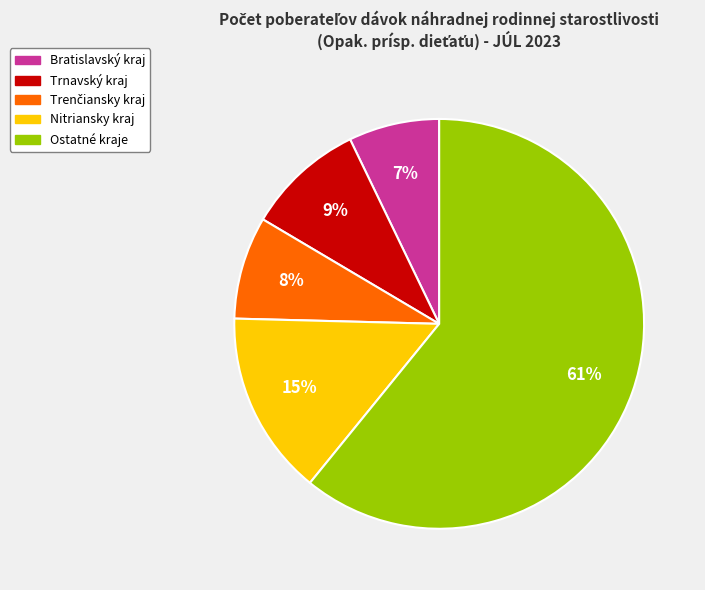

To the nearest percent, what is the difference between the largest and smallest slice percentages?

54%